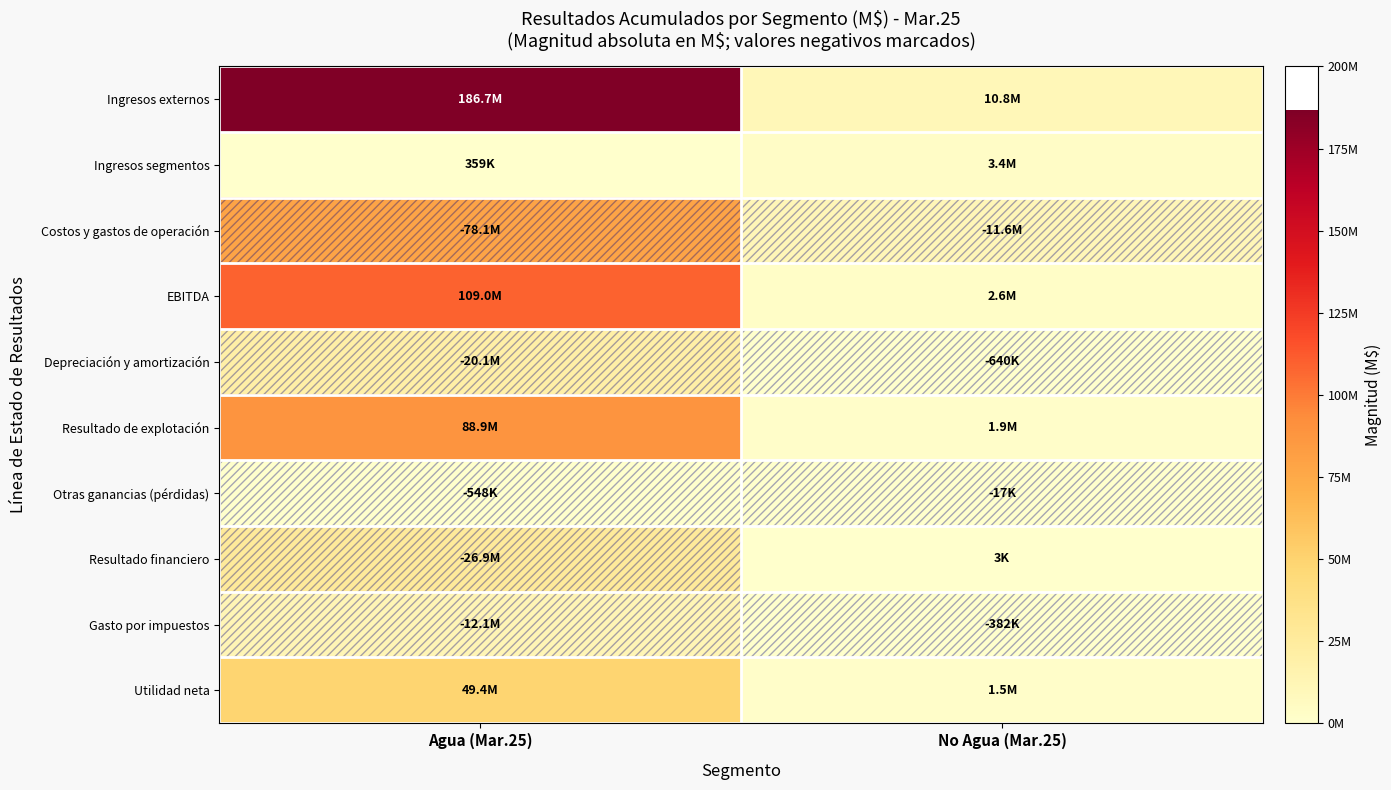

Reading left to right, list all the values displayed in this chart.

Ingresos externos: Agua (Mar.25)=186685609	No Agua (Mar.25)=10751014
Ingresos segmentos: Agua (Mar.25)=358796	No Agua (Mar.25)=3424923
Costos y gastos de operación: Agua (Mar.25)=78089731	No Agua (Mar.25)=11598986
EBITDA: Agua (Mar.25)=108954674	No Agua (Mar.25)=2576951
Depreciación y amortización: Agua (Mar.25)=20064026	No Agua (Mar.25)=639928
Resultado de explotación: Agua (Mar.25)=88890648	No Agua (Mar.25)=1937023
Otras ganancias (pérdidas): Agua (Mar.25)=547530	No Agua (Mar.25)=16627
Resultado financiero: Agua (Mar.25)=26881506	No Agua (Mar.25)=2888
Gasto por impuestos: Agua (Mar.25)=12080755	No Agua (Mar.25)=382066
Utilidad neta: Agua (Mar.25)=49379902	No Agua (Mar.25)=1541218